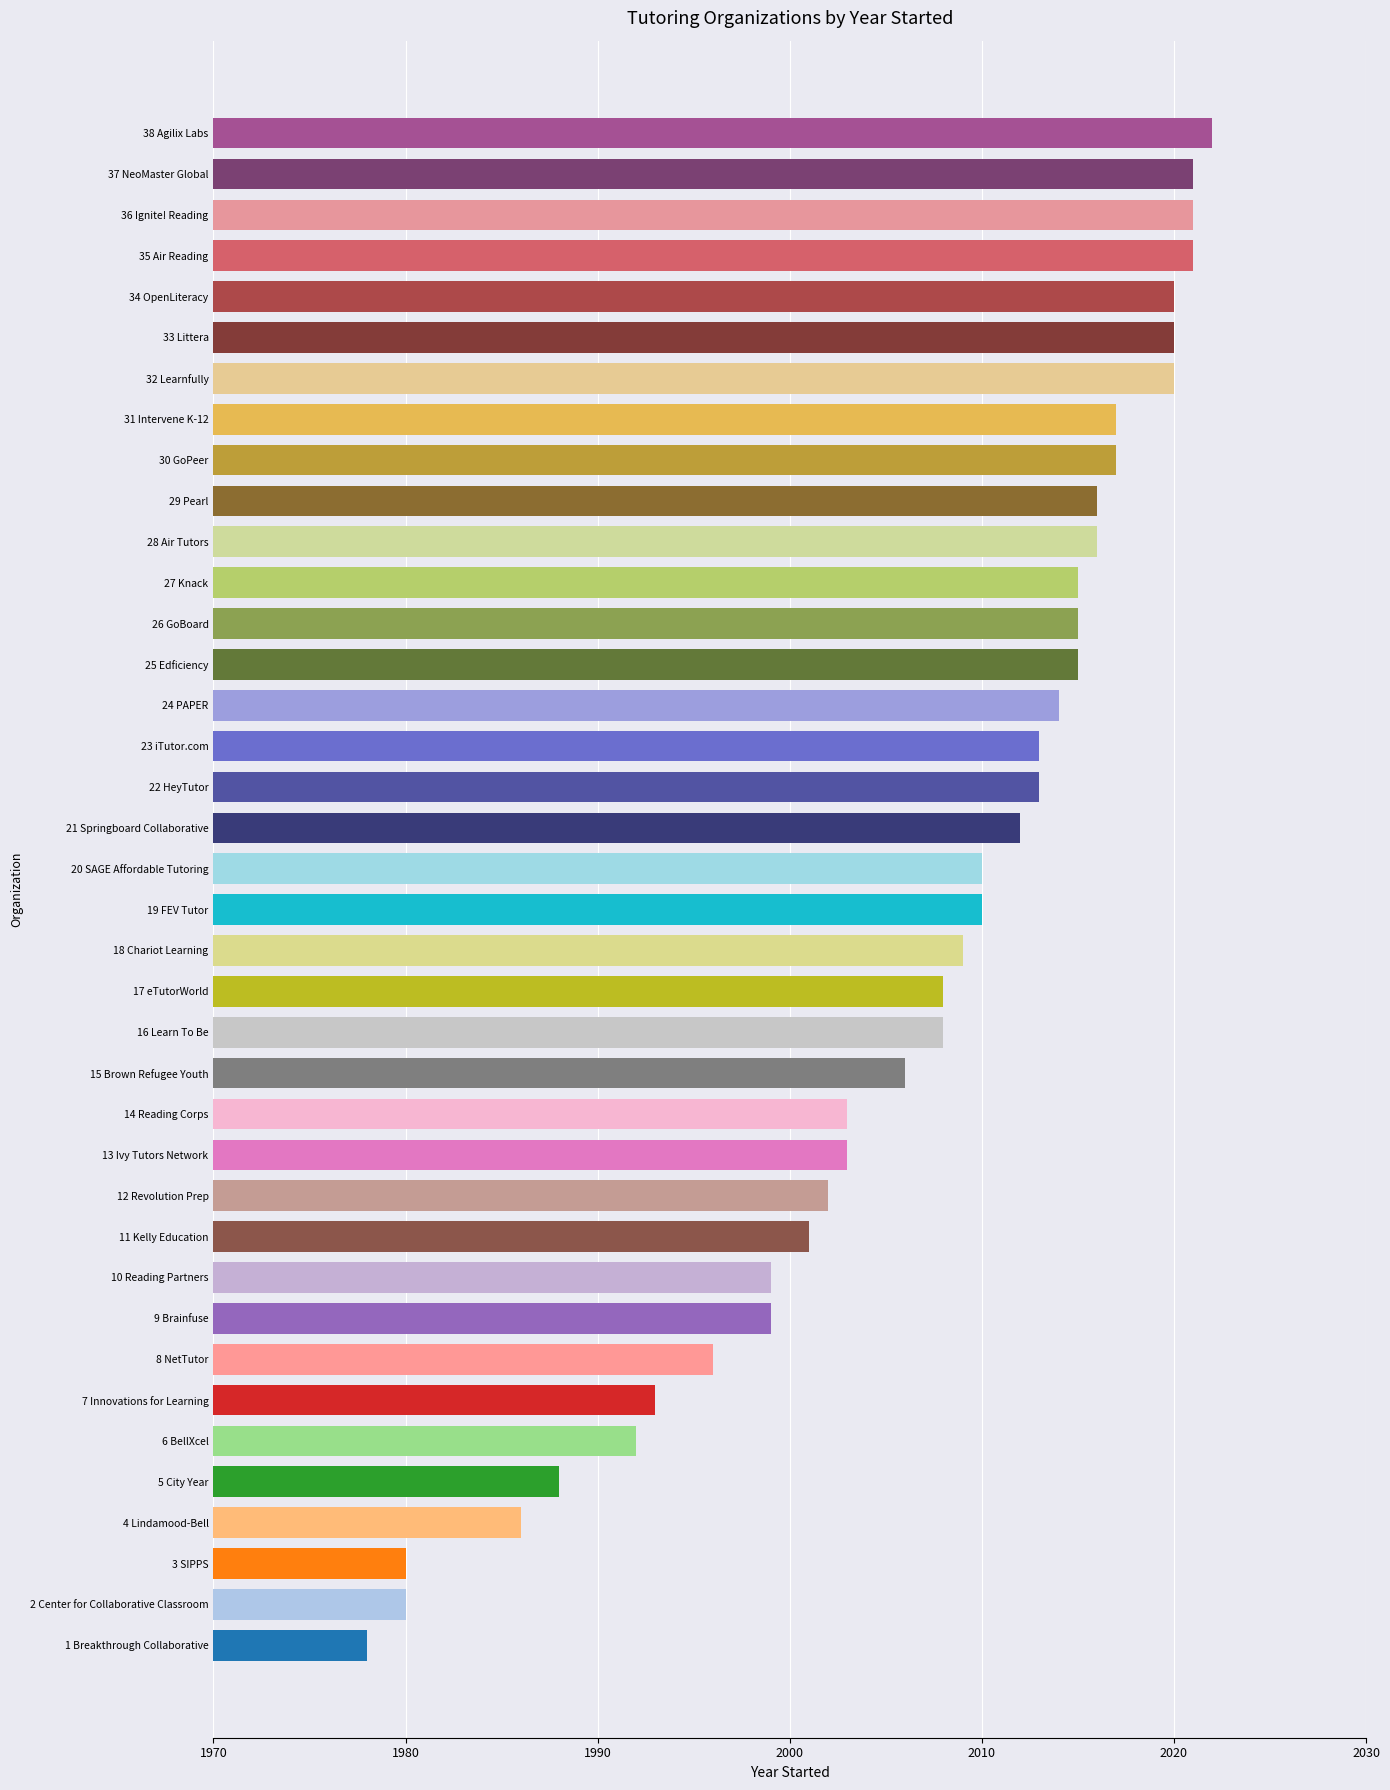

What is the sum of all values?

76259